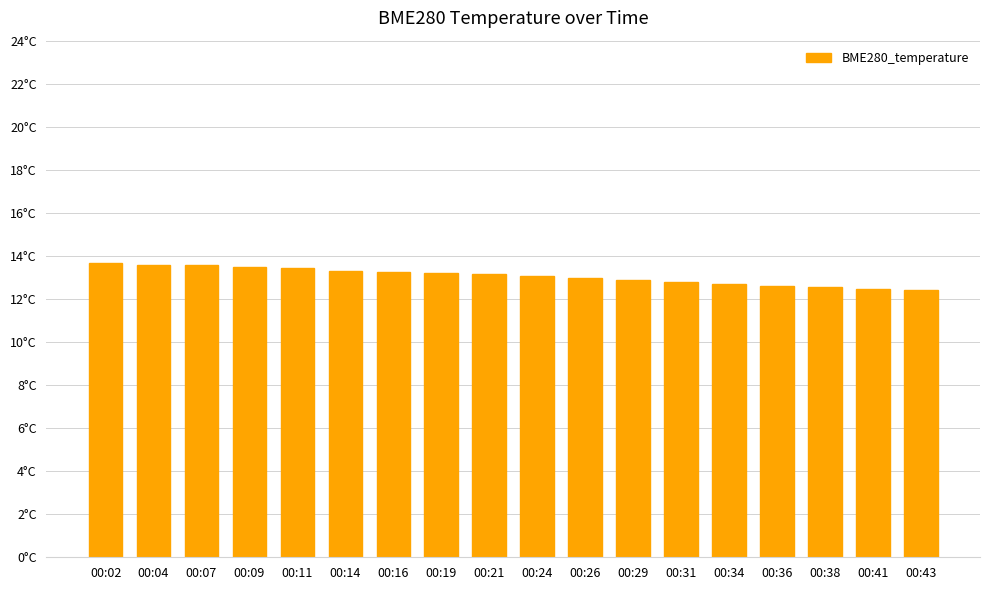

Does the chart contain stacked bars?

No